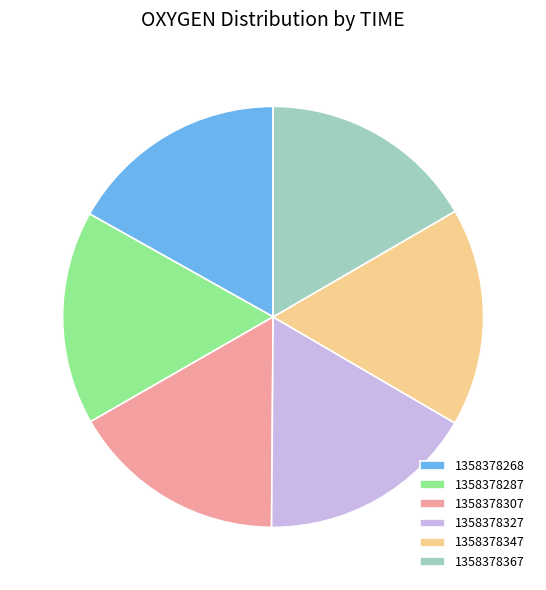

Does any single category account for the majority?

No